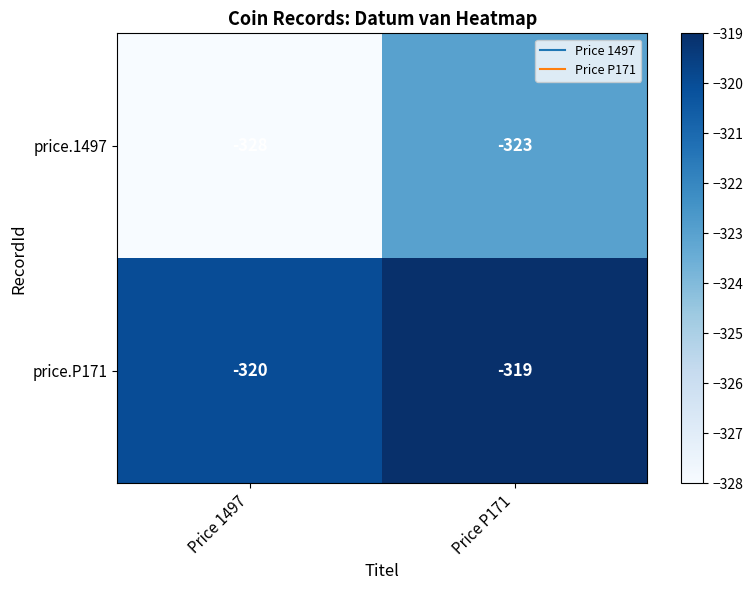

At which category is the sum across all series the highest?

Price P171